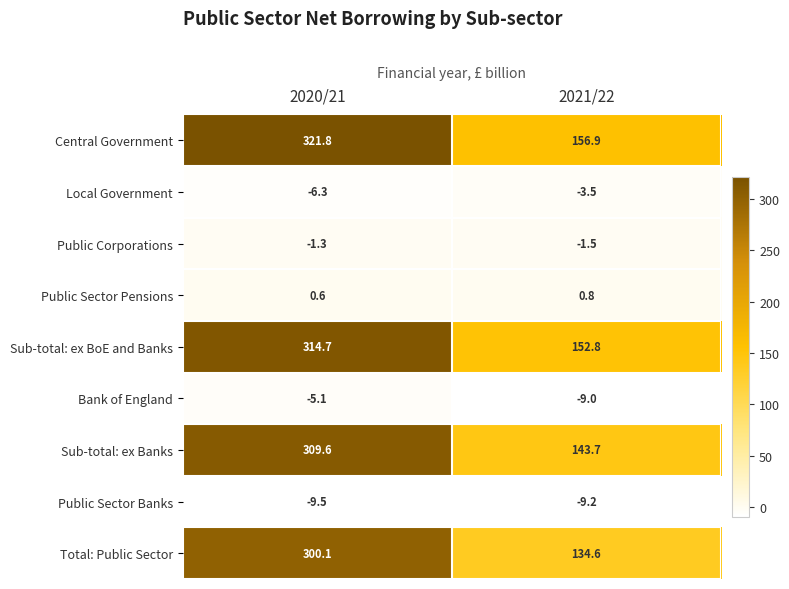

What is the average value of the Public Sector Banks series?

-9.3